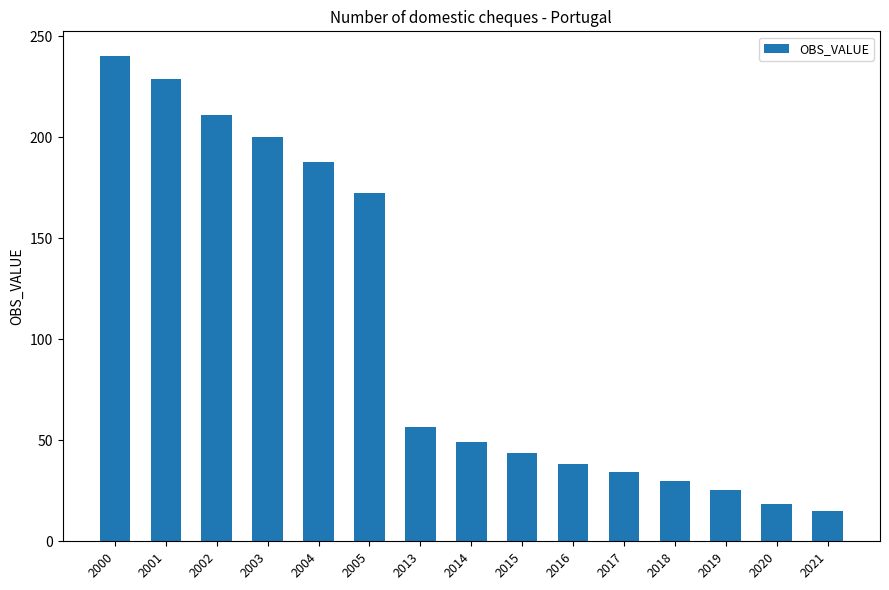

List the labels in order of value, smallest first.

2021, 2020, 2019, 2018, 2017, 2016, 2015, 2014, 2013, 2005, 2004, 2003, 2002, 2001, 2000